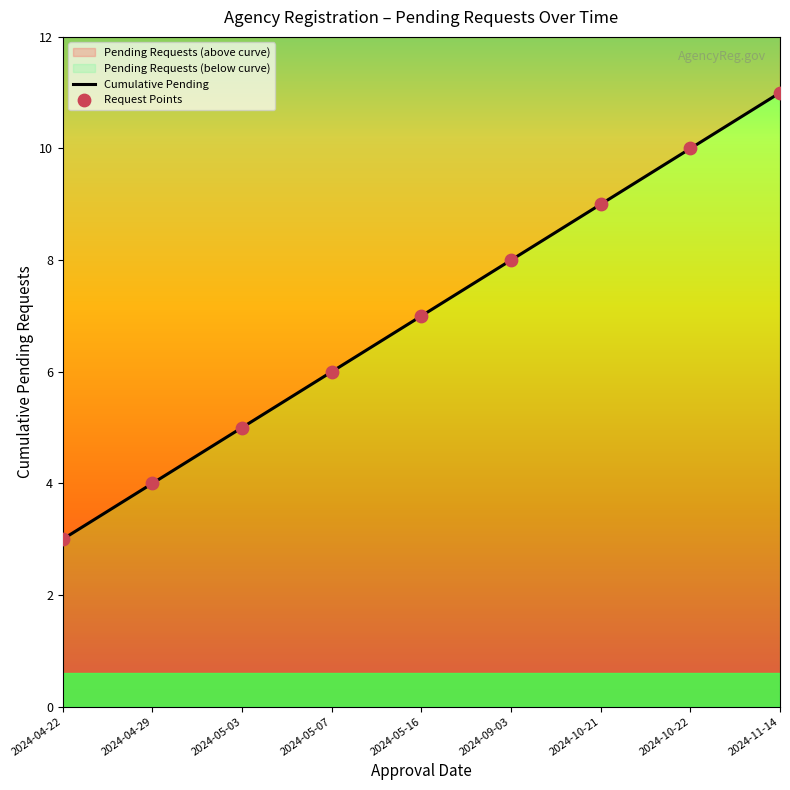

Between 2024-10-22 and 2024-05-07, which is larger?

2024-10-22